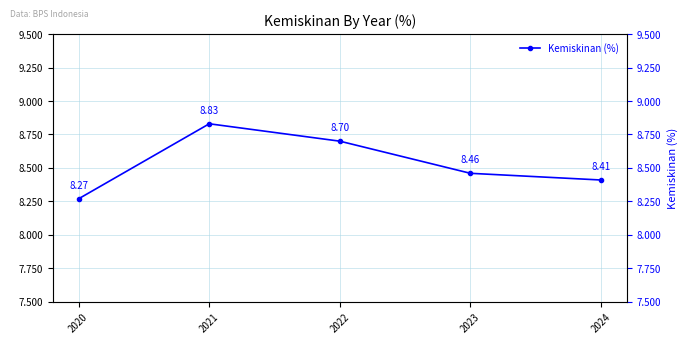

The value at 2022 is 8.7. True or false?

True